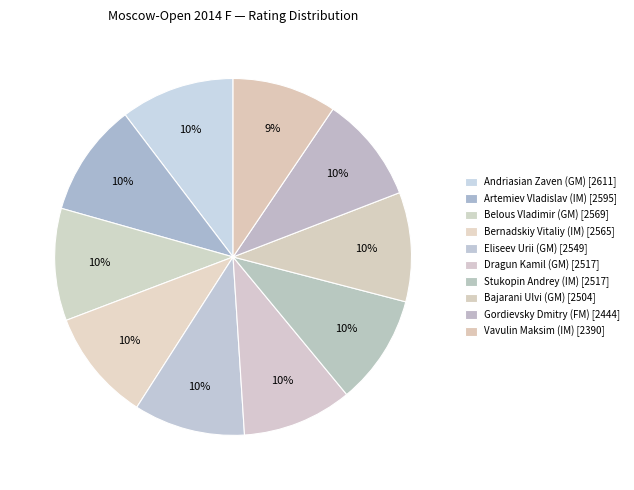

Count the number of slices in the pie.

10